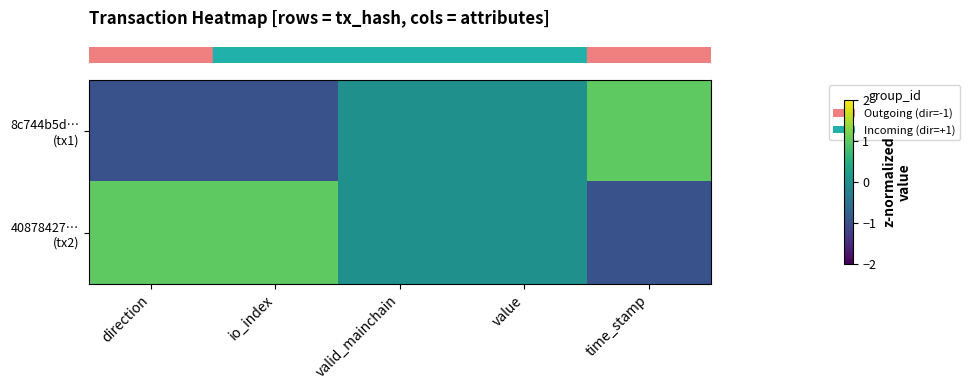

Which series has the widest spread of values?

row_0